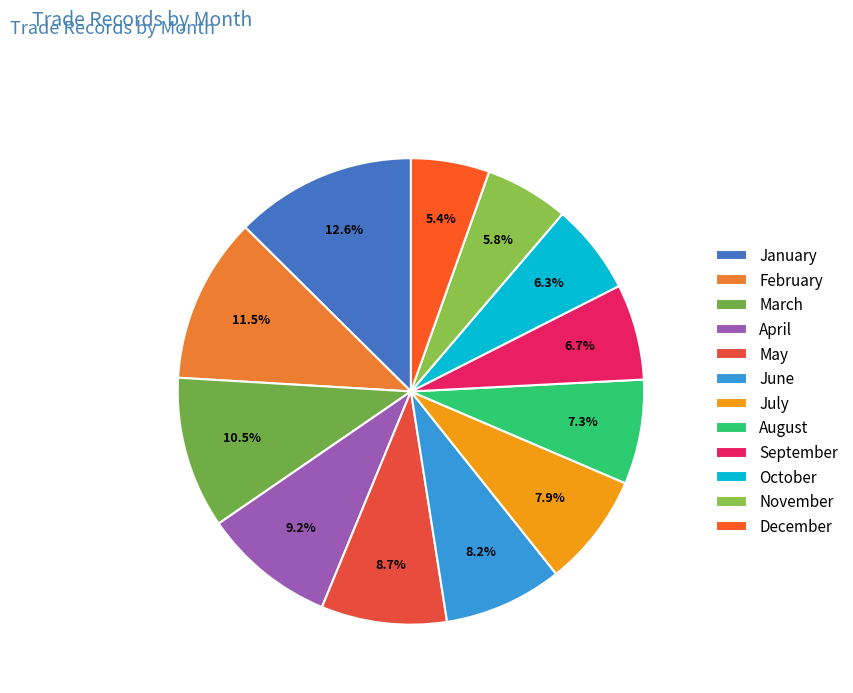

Rank the categories by value from lowest to highest.

December, November, October, September, August, July, June, May, April, March, February, January